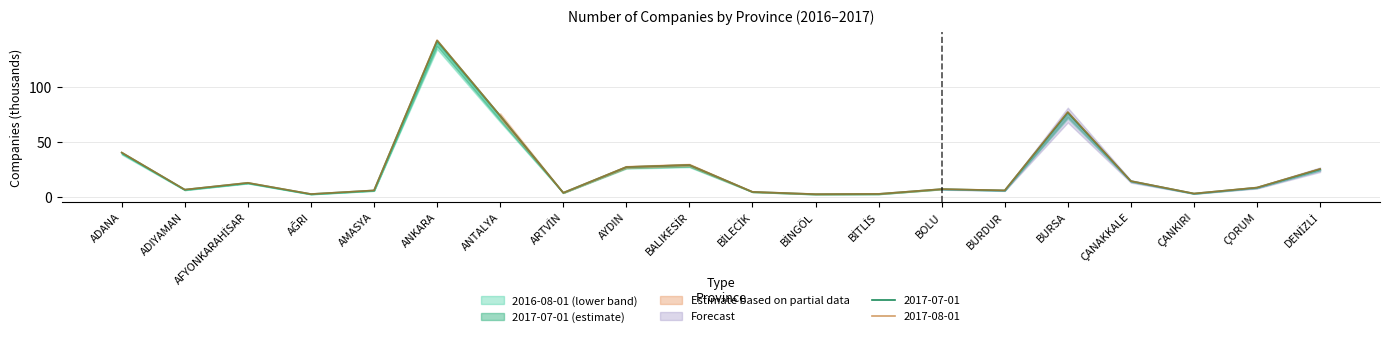

Which category has the lowest value in the 2016-08-01 series?

BİNGÖL